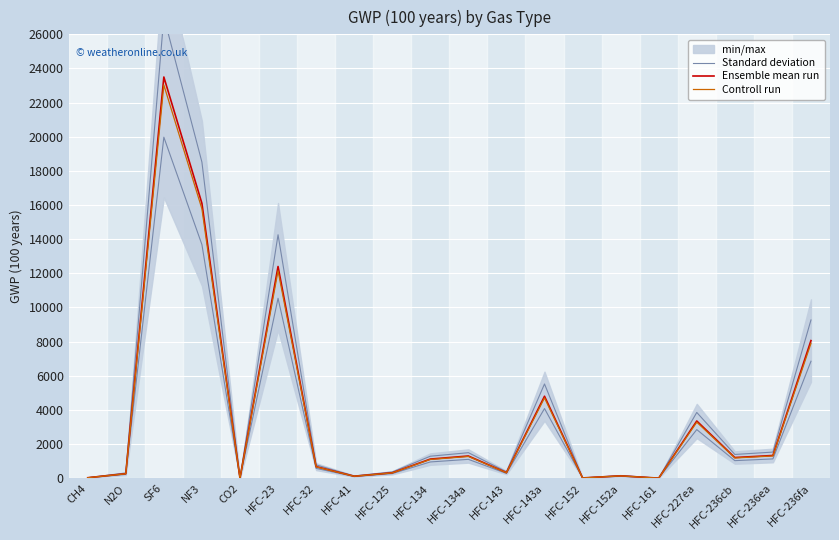

What is the sum of the Controll run values at HFC-236fa and HFC-152?

7914.5